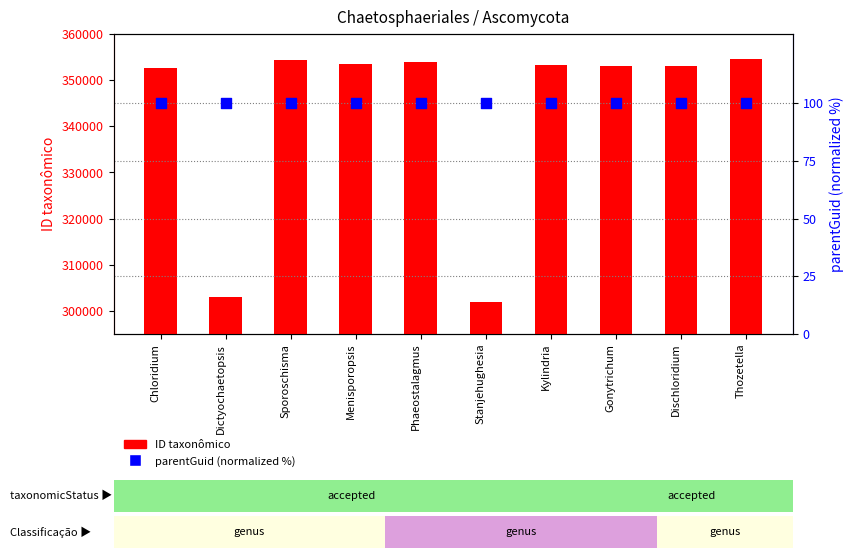

Is the value of ID taxonômico at Dischloridium greater than the value of parentGuid (normalized %) at Menisporopsis?

Yes